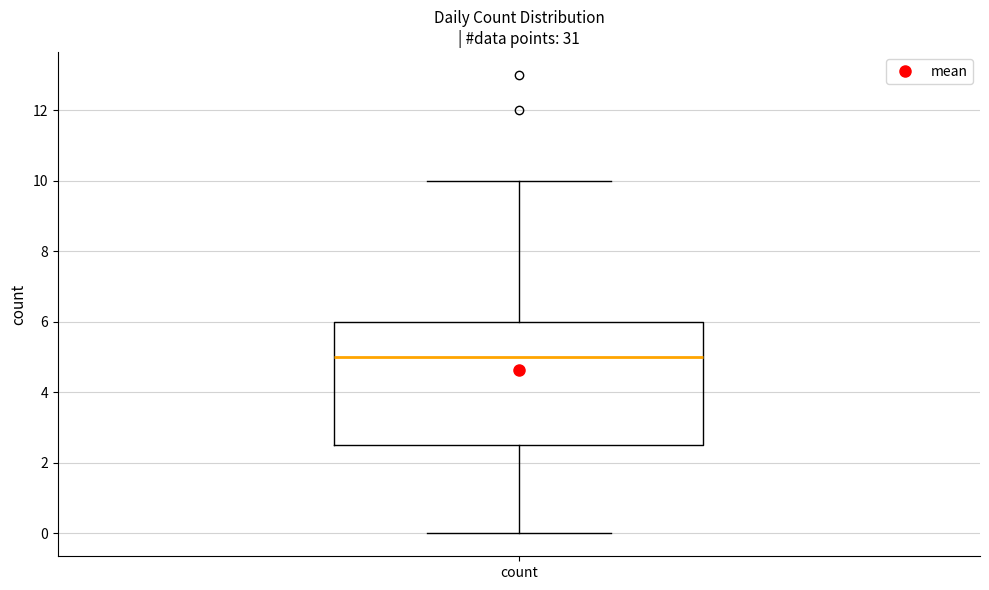

Transcribe this box plot: give where the median line is, the range the box spans, and where the two whiskers end, as read against the y-axis. The values are not printed on the chart, so give them approximately, as read against the axis.

median 5.0, box 2.6 to 6.0, whiskers 0.0 to 10.0